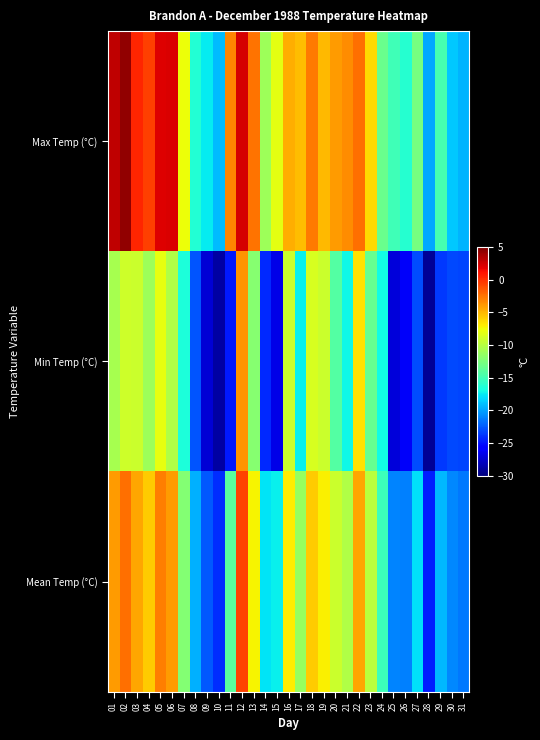

Which has a higher value, 11 or 23?

11